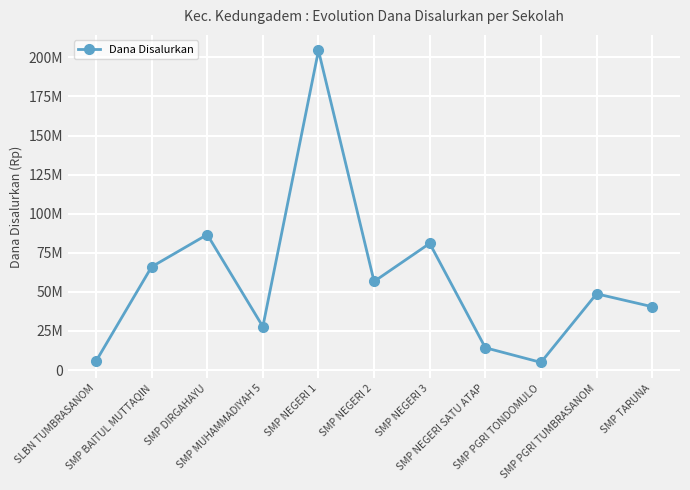

Reading left to right, what are all the values shown in this chart?

SLBN TUMBRASANOM=5625000	SMP BAITUL MUTTAQIN=66000000	SMP DIRGAHAYU=86625000	SMP MUHAMMADIYAH 5=27750000	SMP NEGERI 1=204375000	SMP NEGERI 2=56625000	SMP NEGERI 3=81000000	SMP NEGERI SATU ATAP=14250000	SMP PGRI TONDOMULO=4875000	SMP PGRI TUMBRASANOM=48750000	SMP TARUNA=40500000